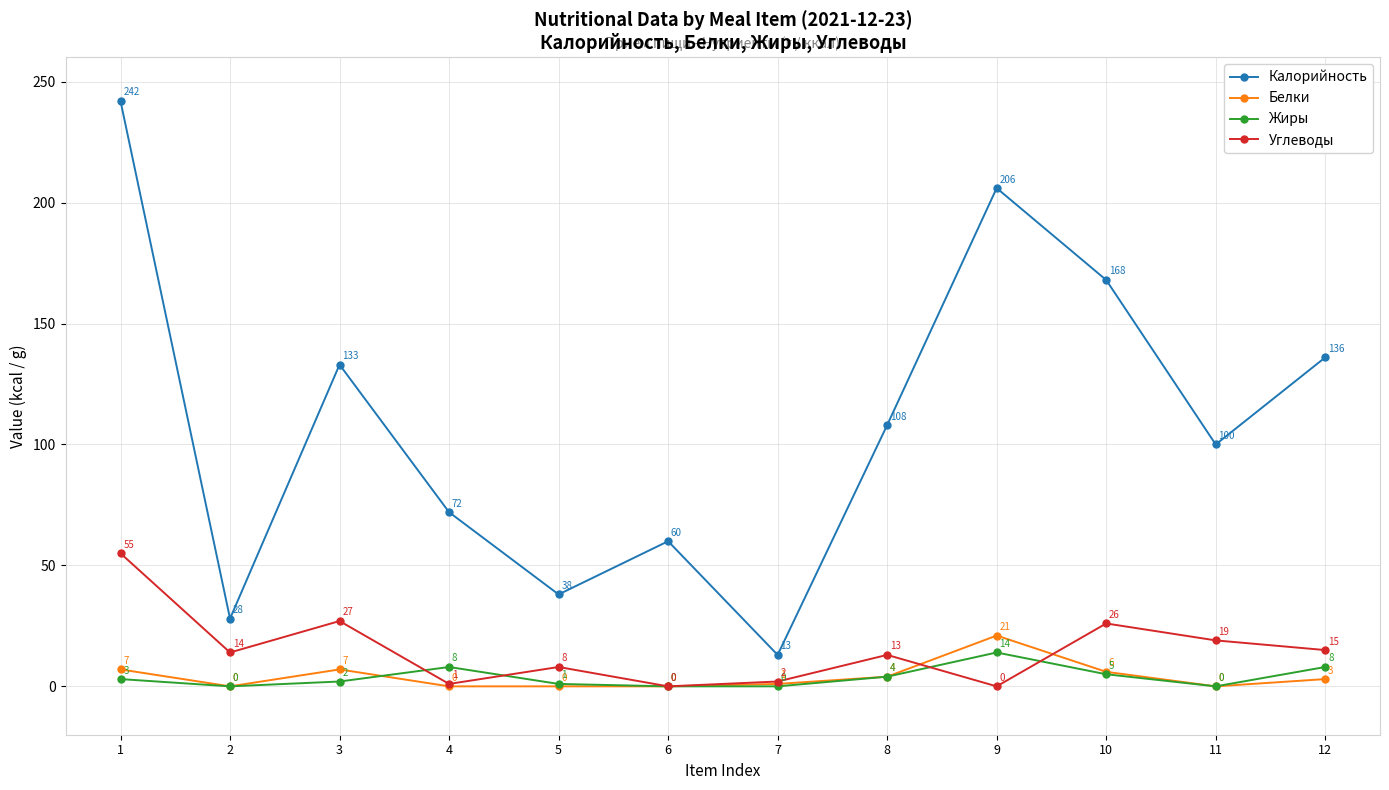

True or false: Углеводы and Калорийность cross at least once.

False